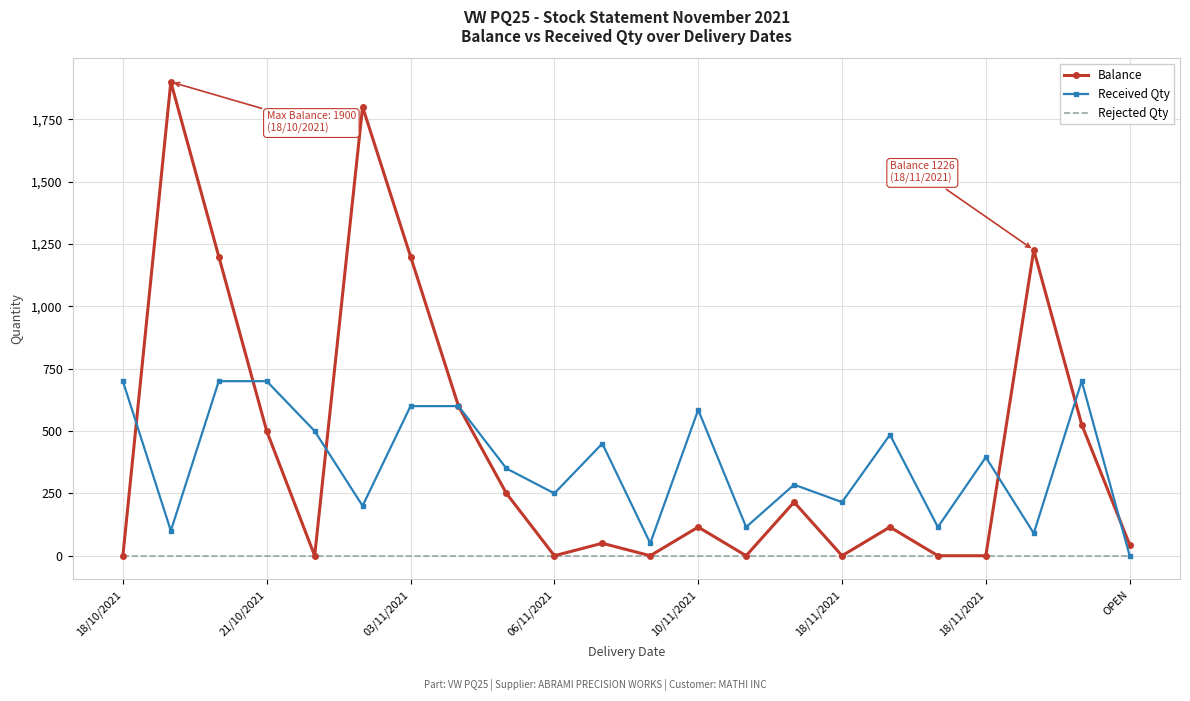

List the series in order of their peak value, highest first.

Balance, Received Qty, Rejected Qty